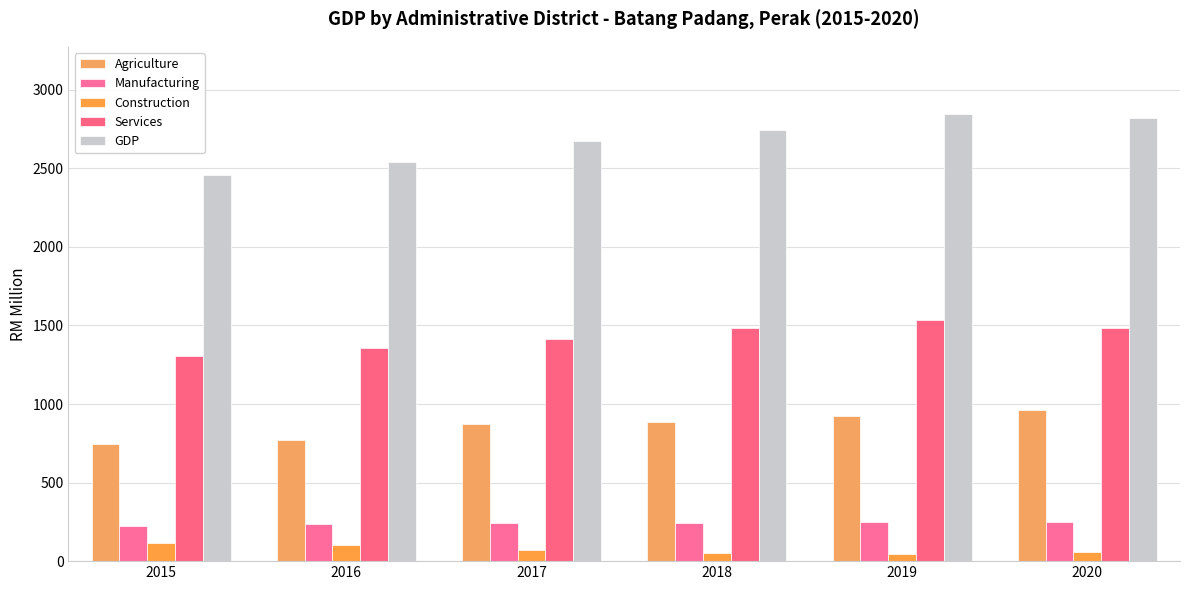

At how many categories does at least one series exceed 1535?

6